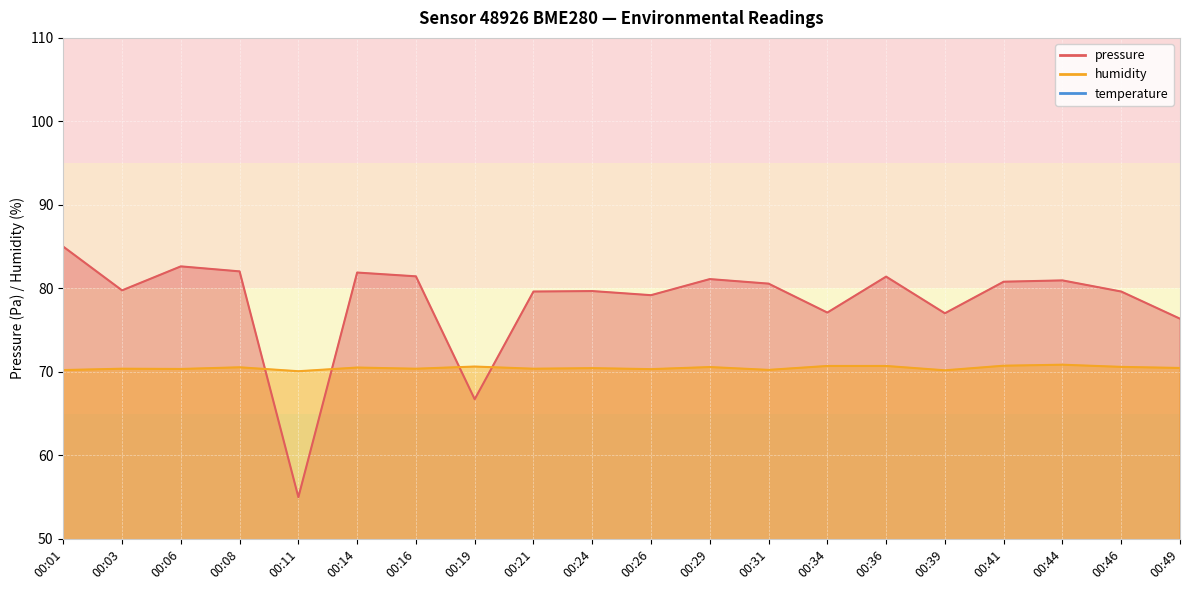

Which label corresponds to the largest value in the chart?

00:01